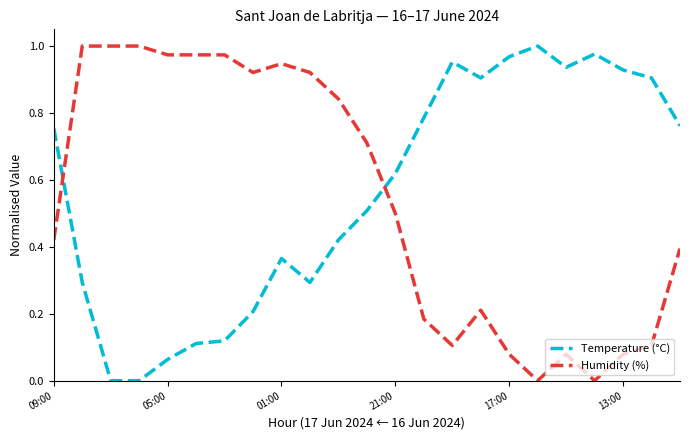

How many intersections are there between Humidity (%) and Temperature (°C)?

2